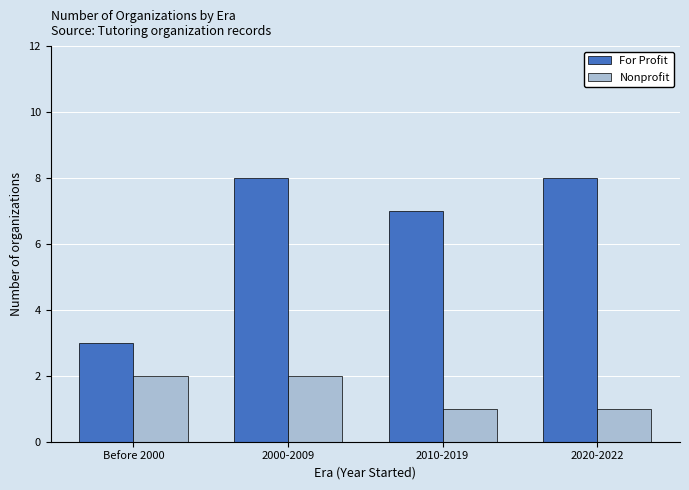

How many values in the Nonprofit series are below 2?

2